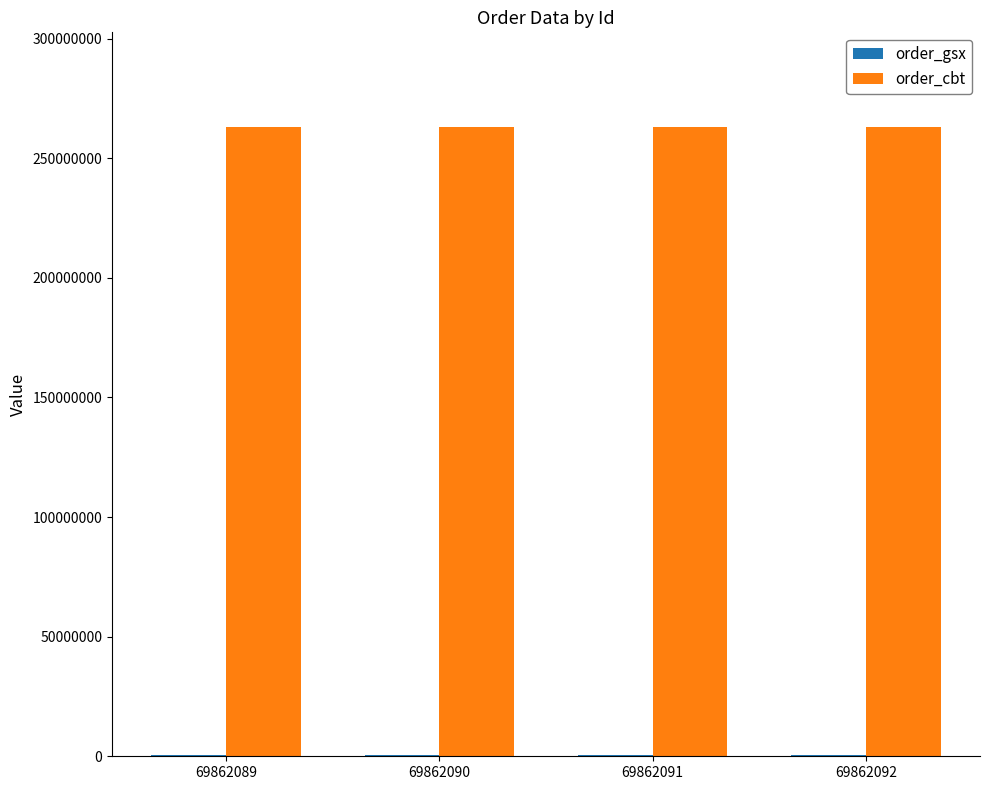

What is the sum of all order_cbt values?

1052555304